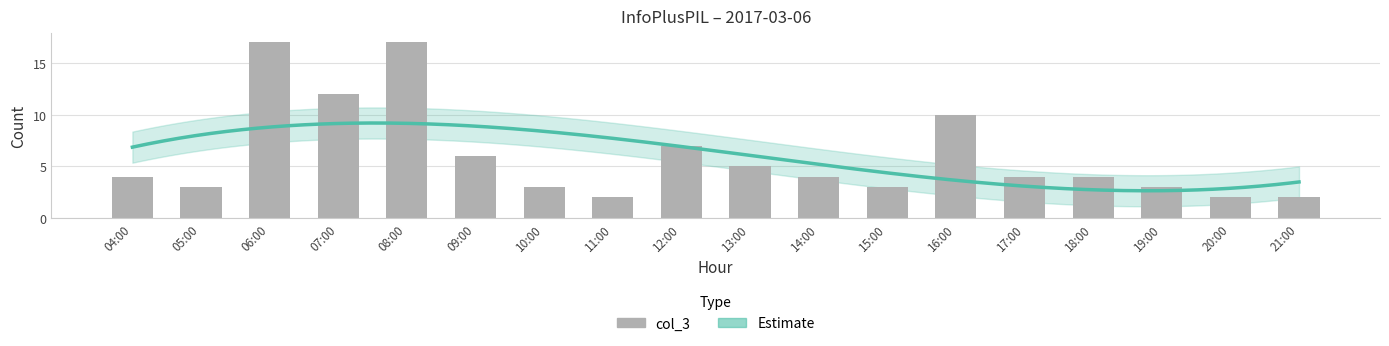

What position from the right is 20:00?

2